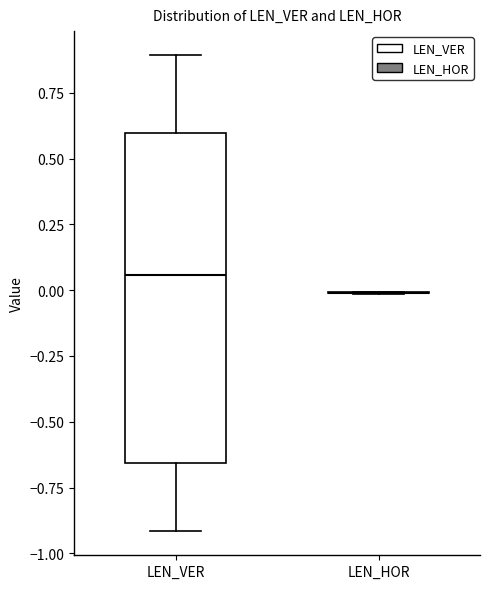

Reading left to right, read every box against the y-axis: the position of its median line, the range the box covers, and the ends of its whiskers. The values are not printed on the chart, so give them approximately, as read against the axis.

LEN_VER: median 0.05, box -0.65 to 0.60, whiskers -0.90 to 0.90
LEN_HOR: box collapsed to a line at 0.00, whiskers 0.00 to 0.00